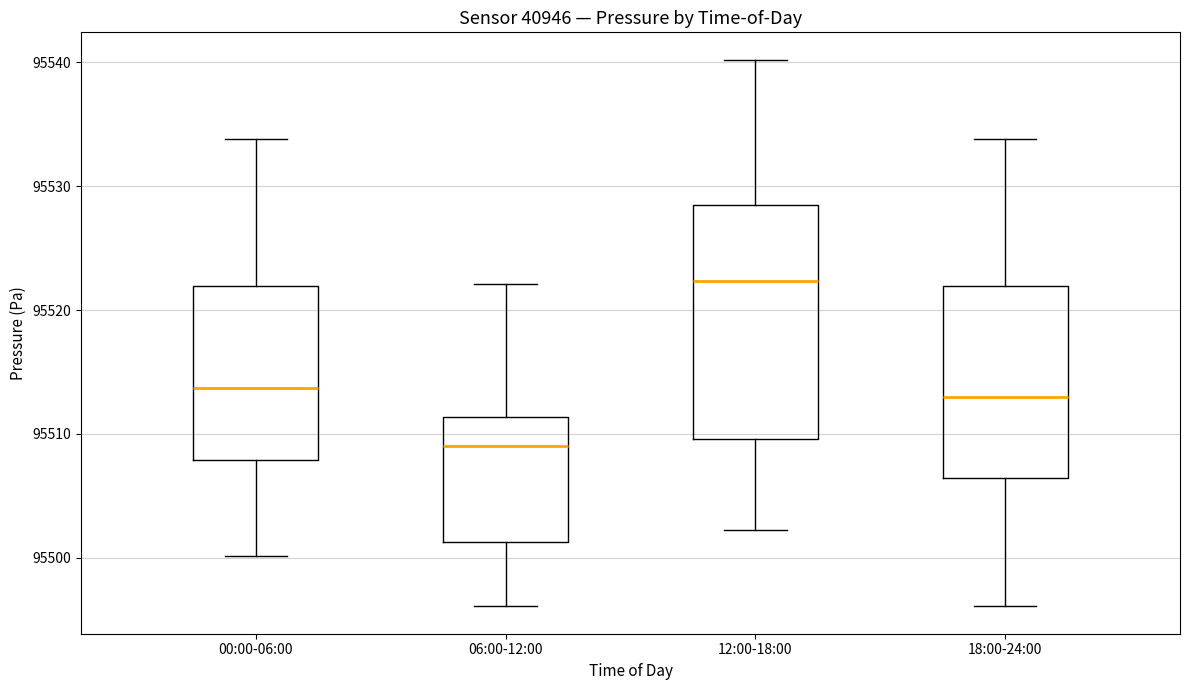

Which box is the tallest, from its lower edge to its upper edge?

12:00-18:00